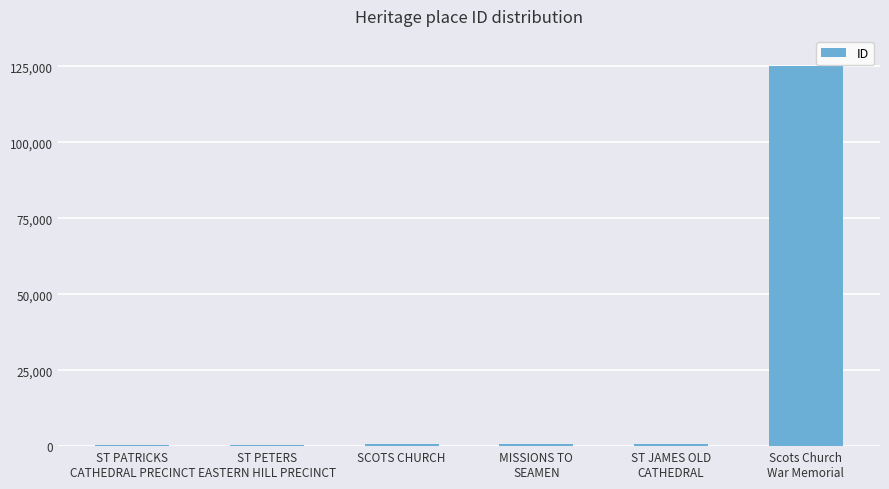

What is the greatest value displayed?

125246